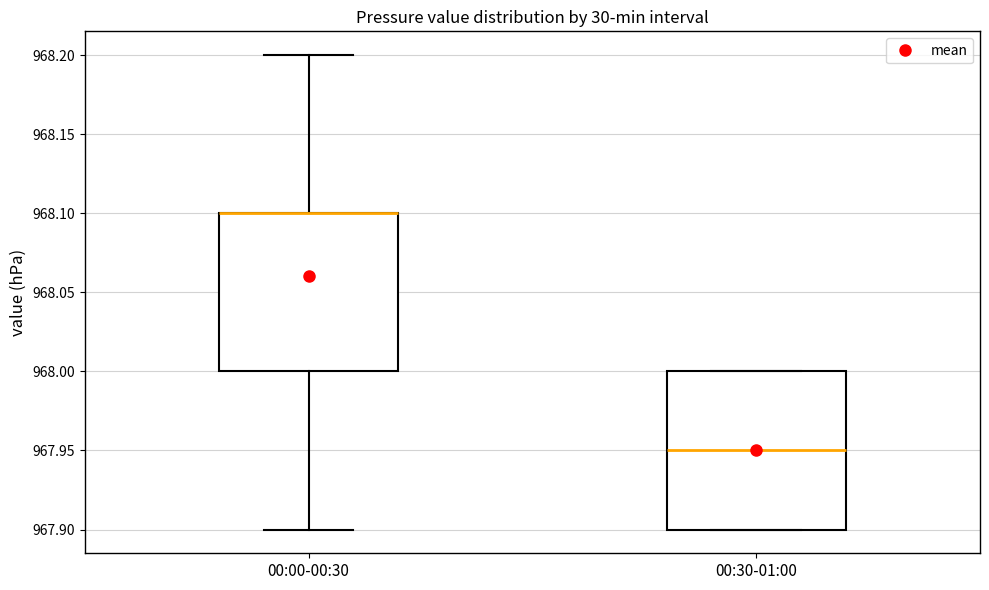

Where does the median line of the box for 00:30-01:00 sit on the y-axis? The values are not printed on the chart, so give them approximately, as read against the axis.

967.95